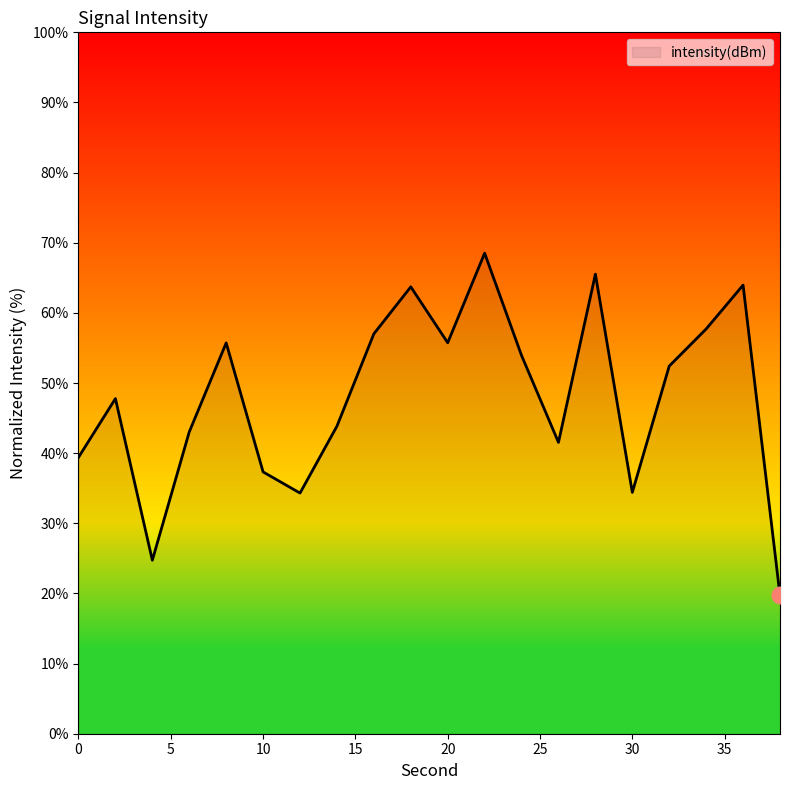

What is the difference between the maximum and minimum values?

48.8